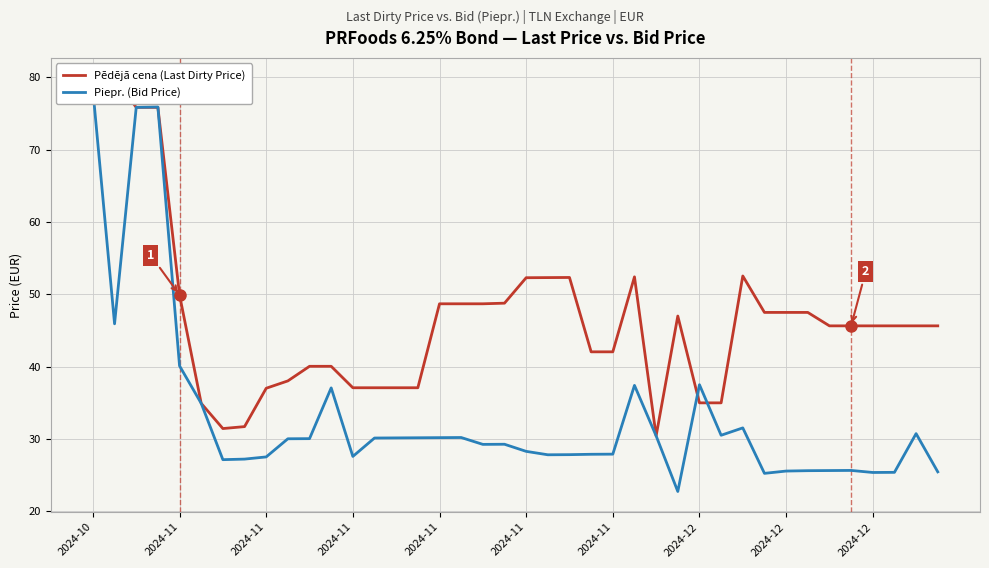

True or false: Pēdējā cena (Last Dirty Price) has more than 2 interior local peaks.

True